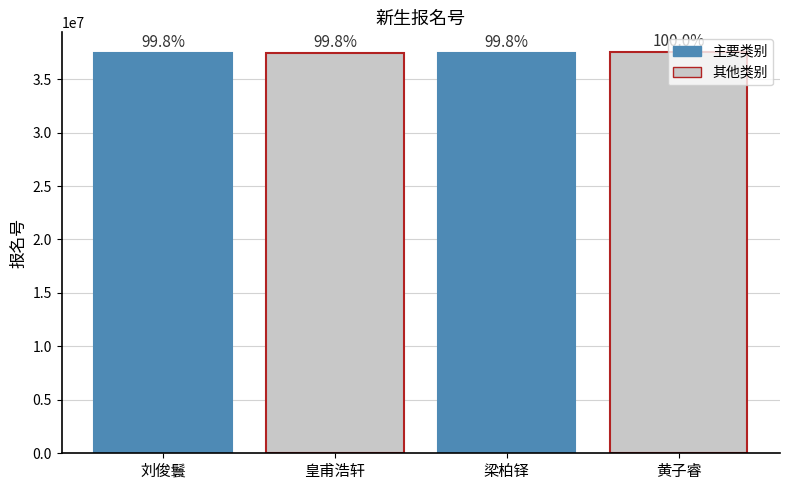

What is the difference between the maximum and minimum values?

59946